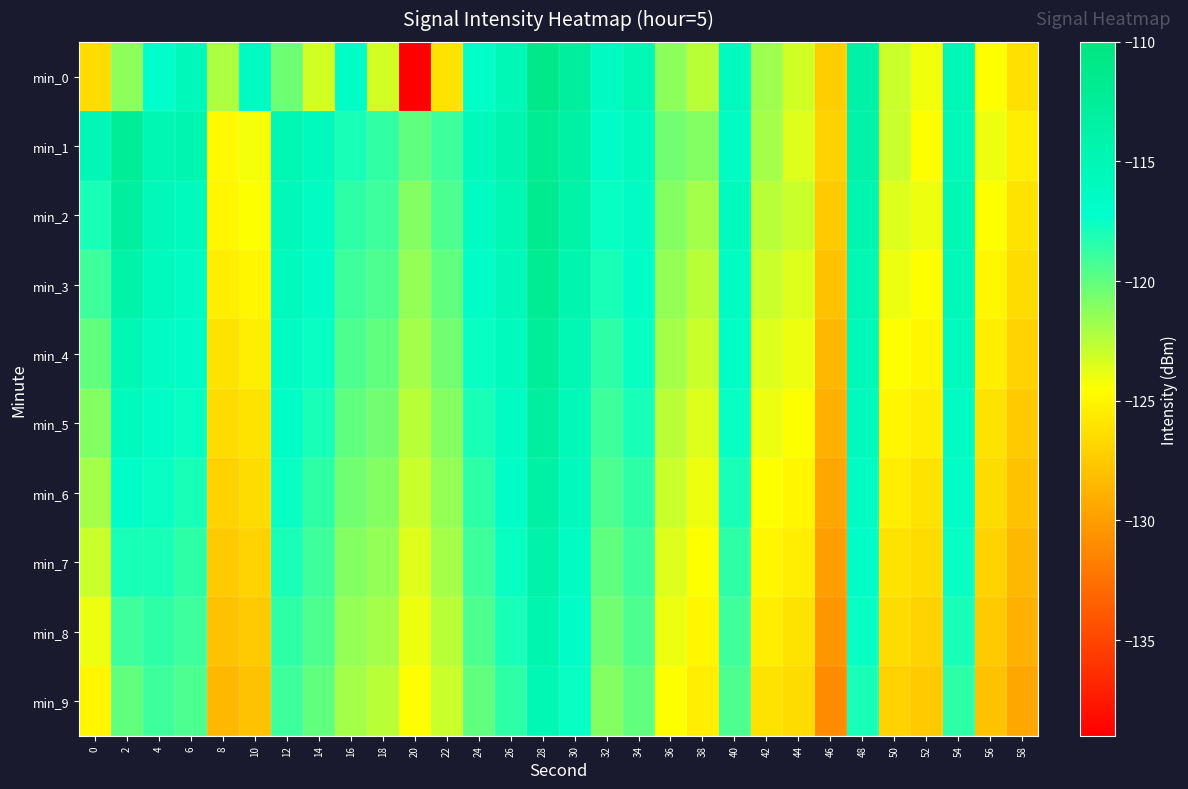

What is the difference between the highest and lowest values at 36?

4.0